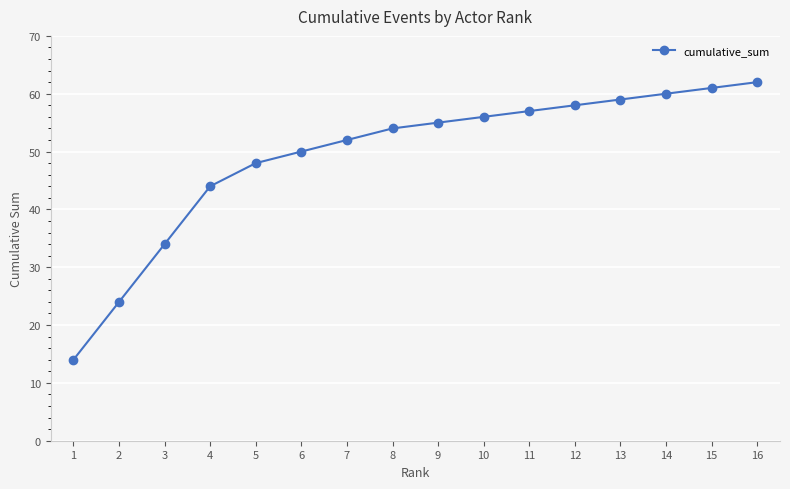

What is the average value?

49